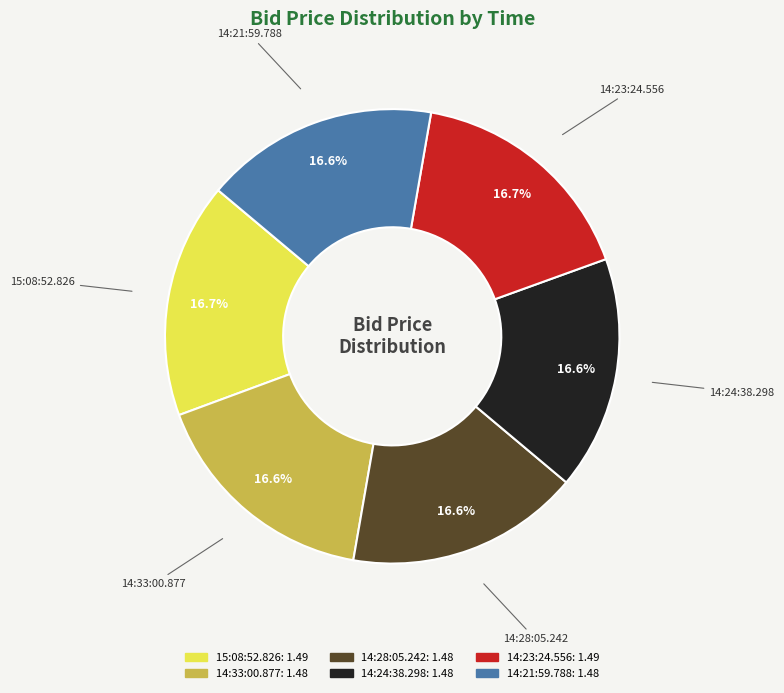

Is it true that 14:21:59.788 is 22% of the pie?

False